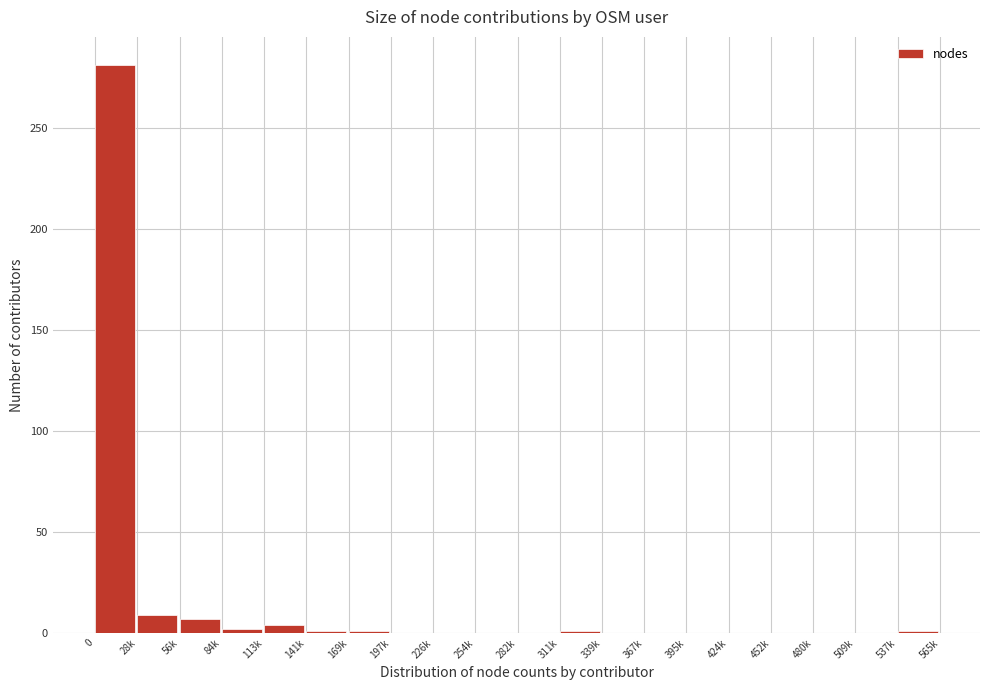

What is the maximum value shown in the chart?

281